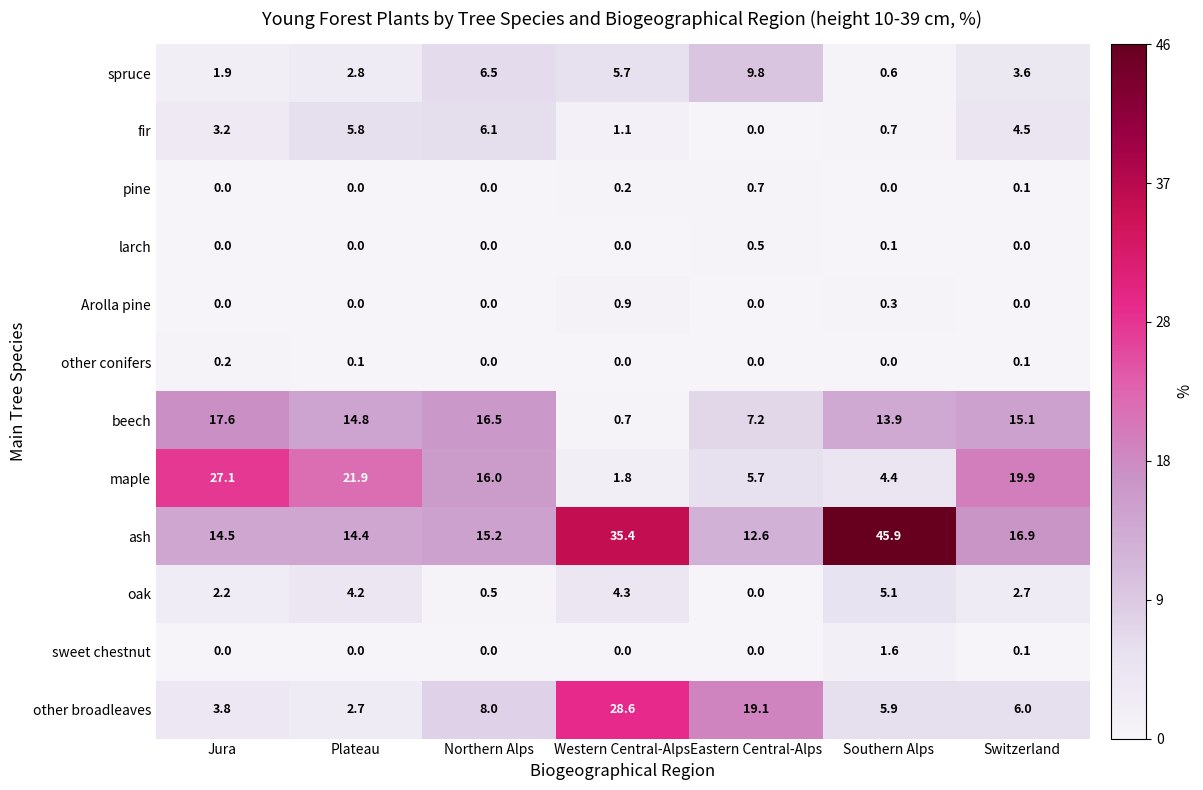

What is the difference between the highest and lowest values at Jura?

27.1